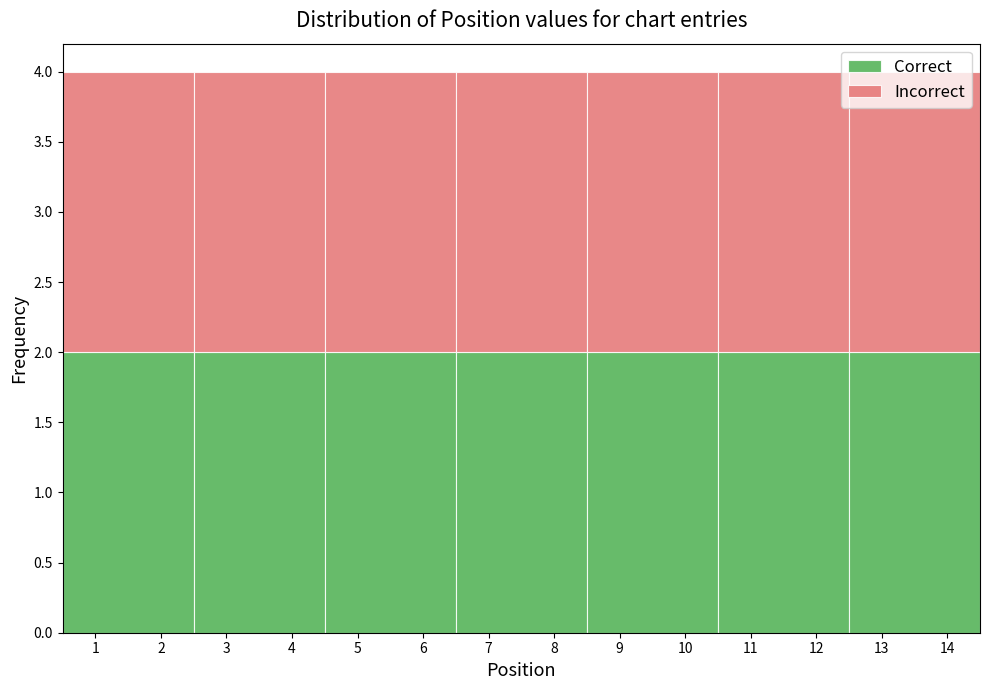

Reading left to right, transcribe this chart: for each stacked bar, give the range it covers on the x-axis and its total height. The values are not printed on the chart, so give them approximately, as read against the axis.

0.5 to 2.5: 4
2.5 to 4.5: 4
4.5 to 6.5: 4
6.5 to 8.5: 4
8.5 to 10.5: 4
10.5 to 12.5: 4
12.5 to 14.5: 4